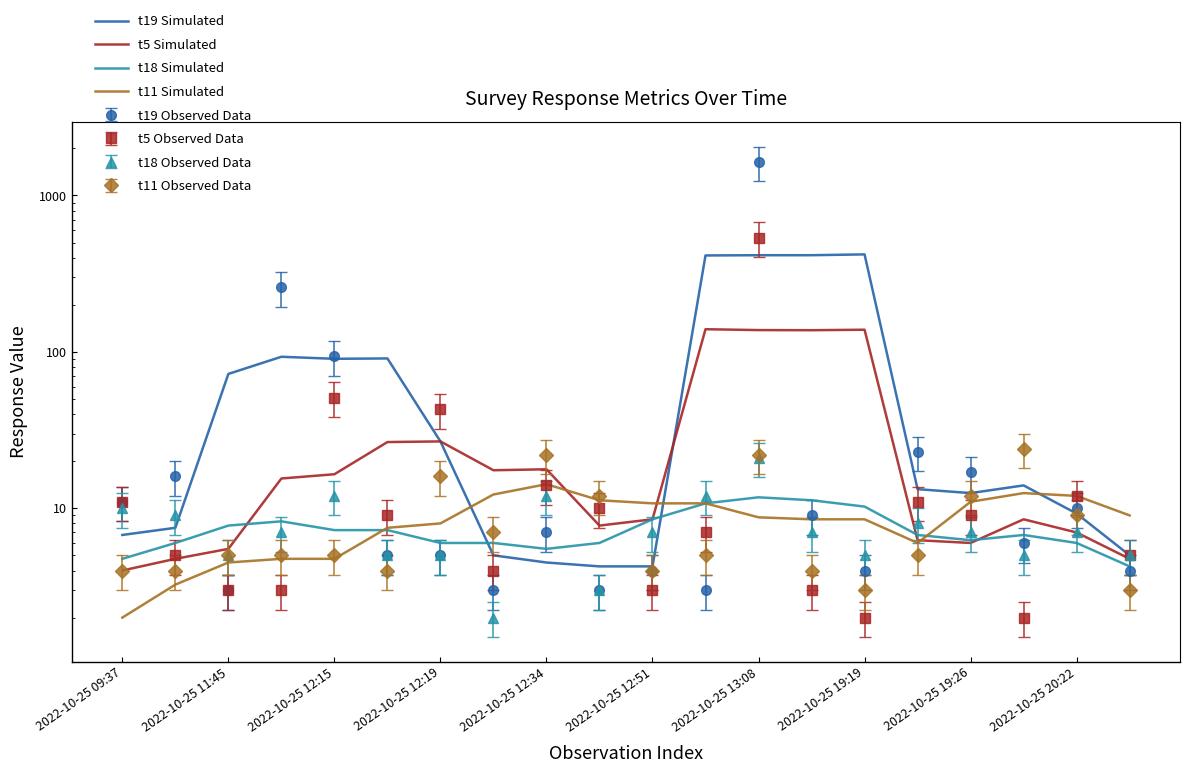

List the labels in order of t5 Simulated value, largest first.

11, 14, 12, 13, 2022-10-25 13:08, 2022-10-25 12:51, 2022-10-25 19:26, 2022-10-25 19:19, 2022-10-25 12:34, 2022-10-25 12:19, 10, 17, 2022-10-25 20:22, 18, 15, 16, 2022-10-25 12:15, 2022-10-25 11:45, 19, 2022-10-25 09:37